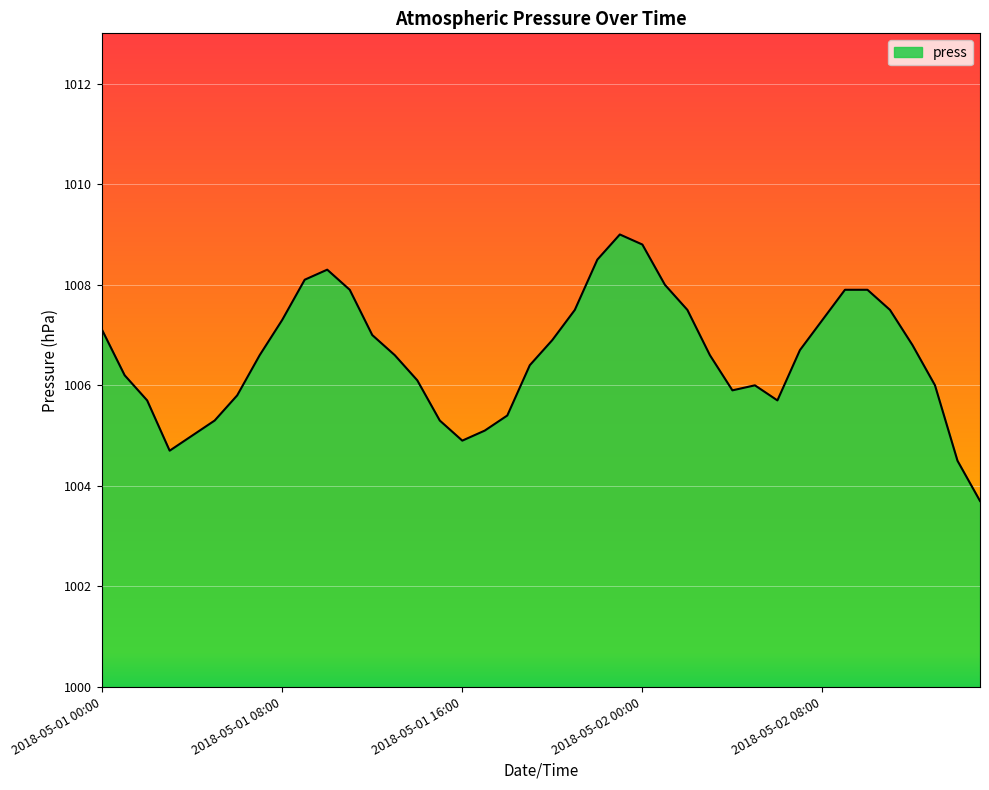

What is the maximum value shown in the chart?

1009.0